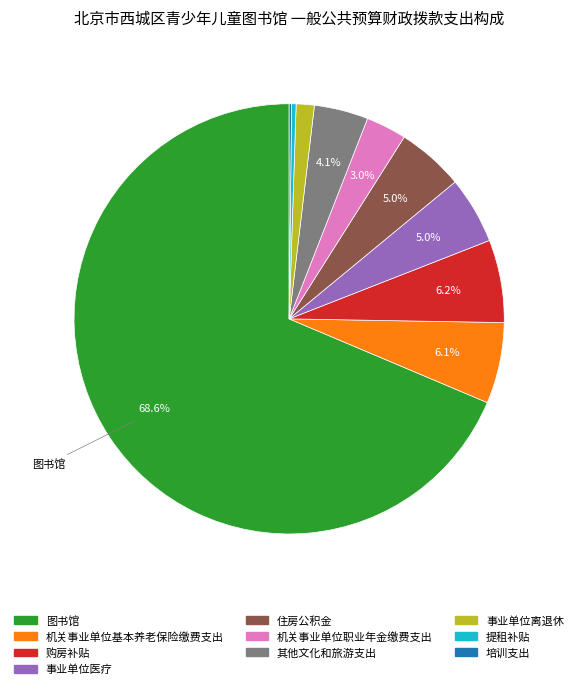

Does any single category account for the majority?

Yes